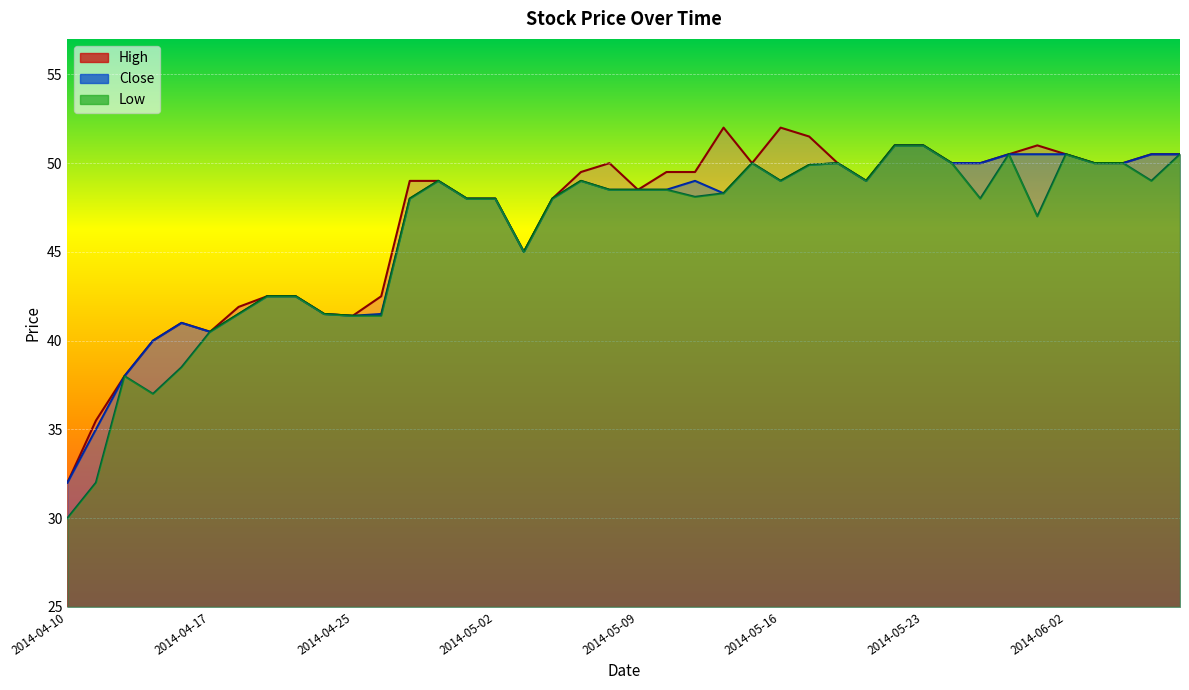

Which has a higher value, 2014-05-19 or 2014-04-30?

2014-05-19